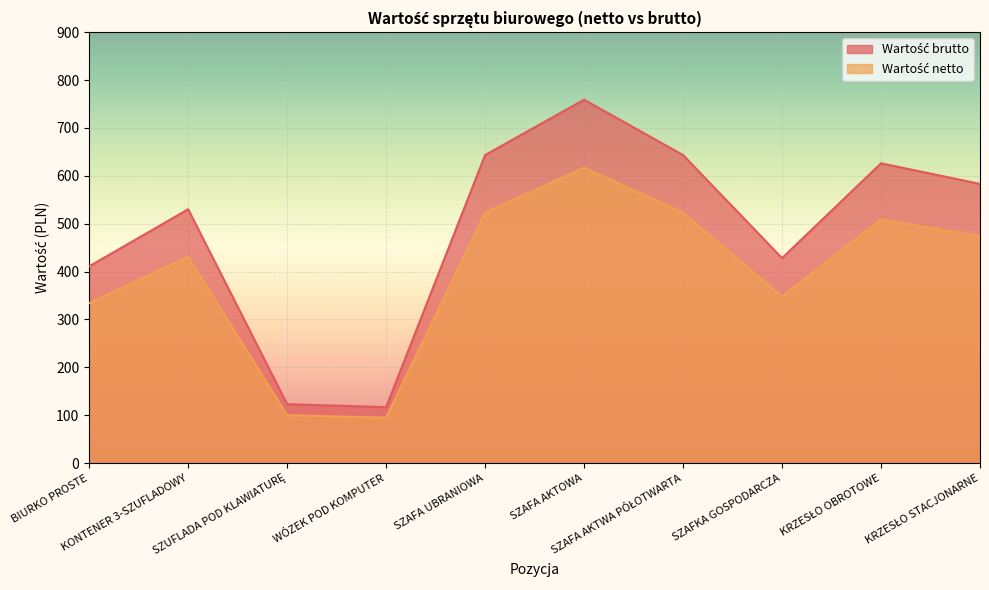

Where is Wartość brutto nearest to the value 437?

SZAFKA GOSPODARCZA